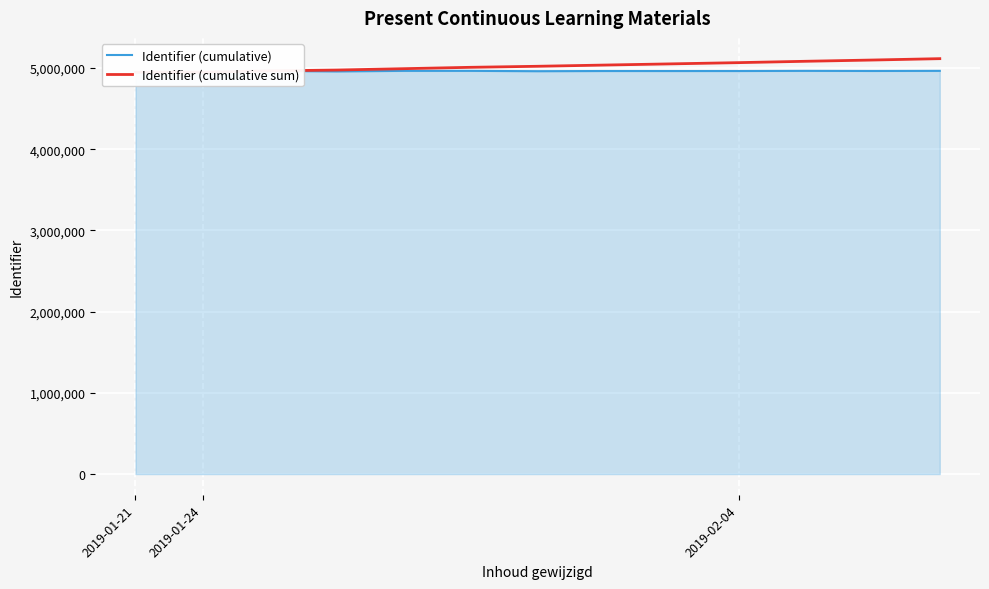

What is the maximum value for Identifier (cumulative sum)?

5116573